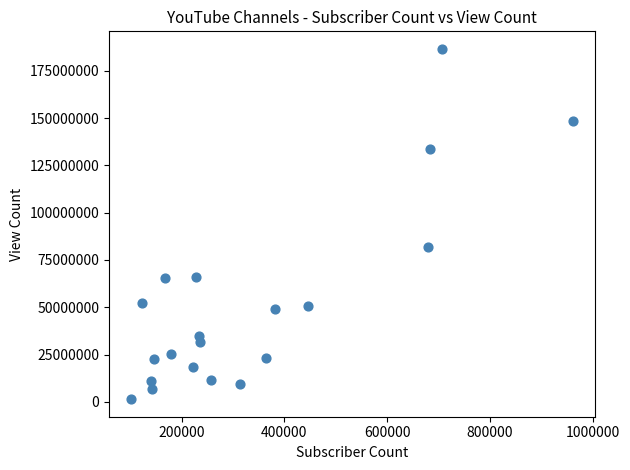

What Y value in the scatter plot is closest to 93994427?

81926883